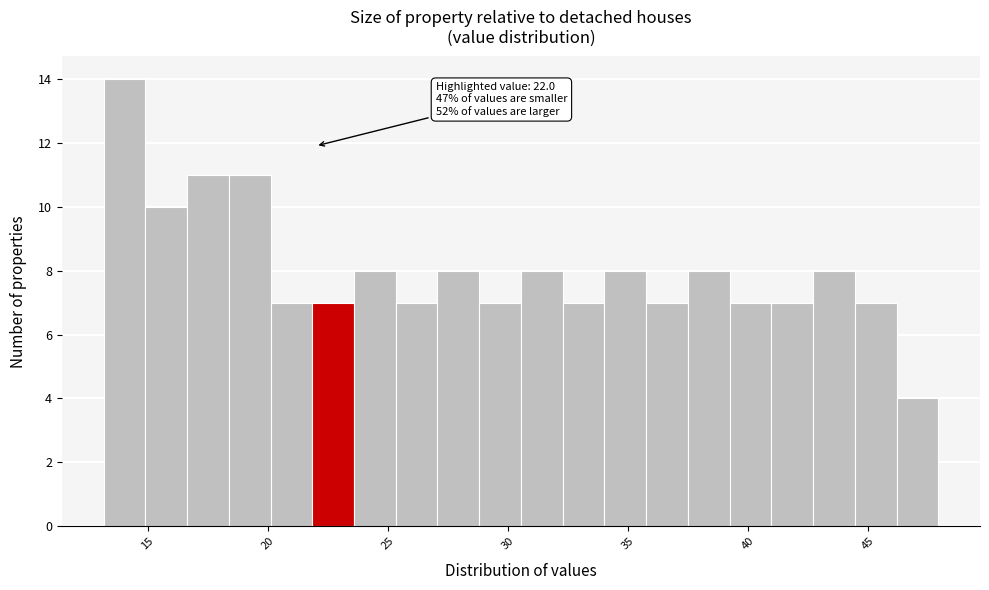

Around what value on the x-axis is the tallest bar? Give the approximate position of its centre, as read against the axis.

14.0